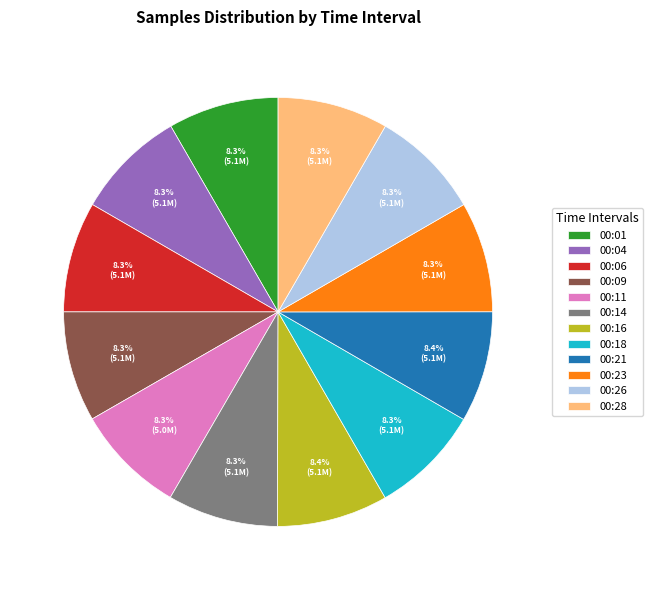

How much of the chart is everything except 00:23?

91.7%